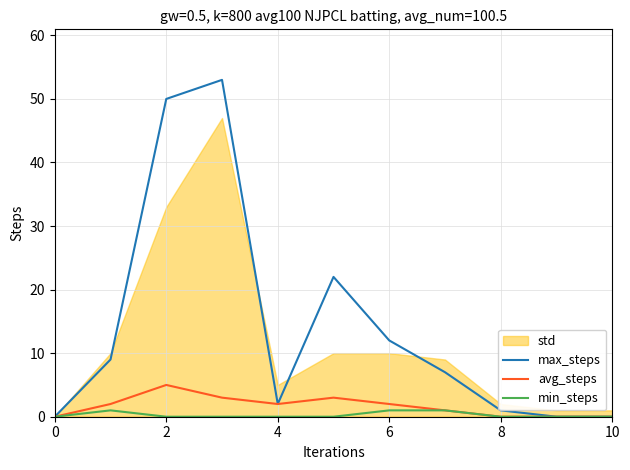

Is it true that min_steps equals 0 at 4?

True